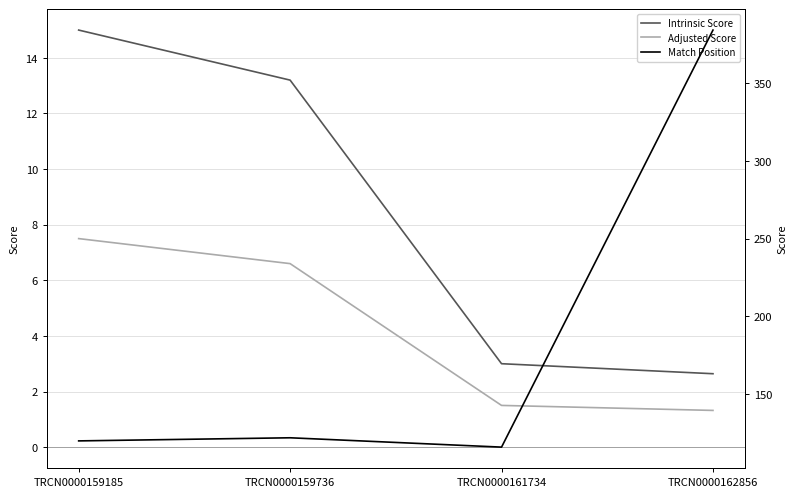

True or false: Adjusted Score and Match Position cross at least once.

False